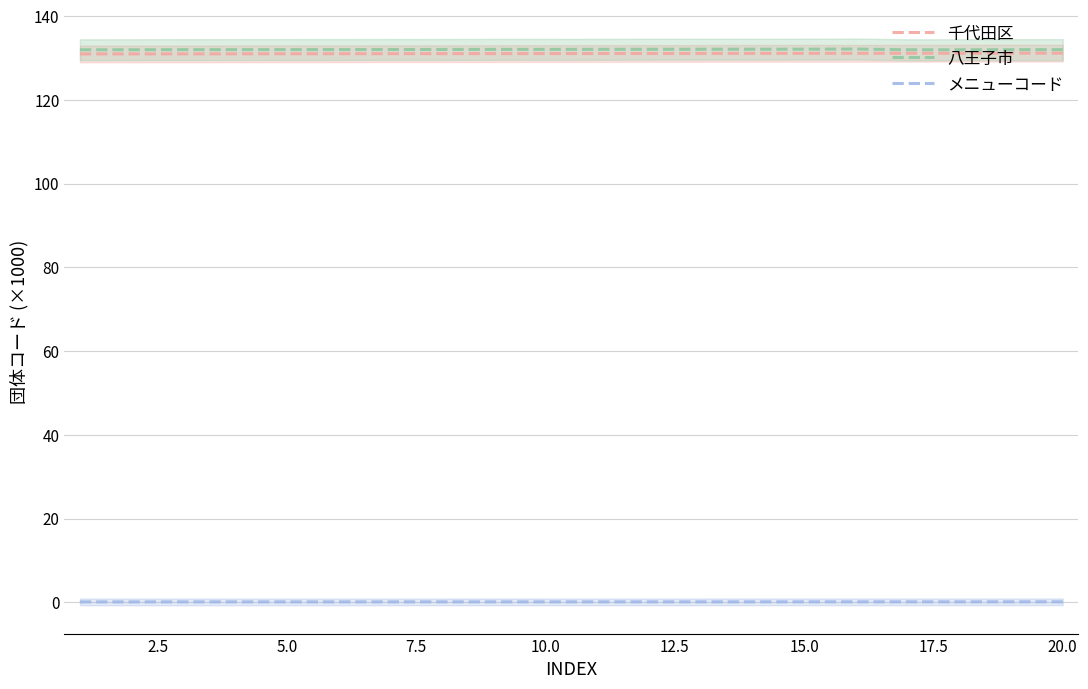

Reading left to right, transcribe all the data shown in this chart.

千代田区: 131.0	131.0	131.0	131.0	131.1	131.1	131.1	131.1	131.1	131.1	131.1	131.1	131.1	131.1	131.2	131.2	131.2	131.2	131.2	131.2
八王子市: 132.0	132.0	132.0	132.0	132.1	132.1	132.1	132.1	132.1	132.1	132.1	132.1	132.1	132.1	132.2	132.2	132.0	132.0	132.0	132.0
メニューコード: 0.1	0.1	0.1	0.1	0.1	0.1	0.1	0.1	0.1	0.1	0.1	0.1	0.1	0.1	0.1	0.1	0.1	0.1	0.1	0.1